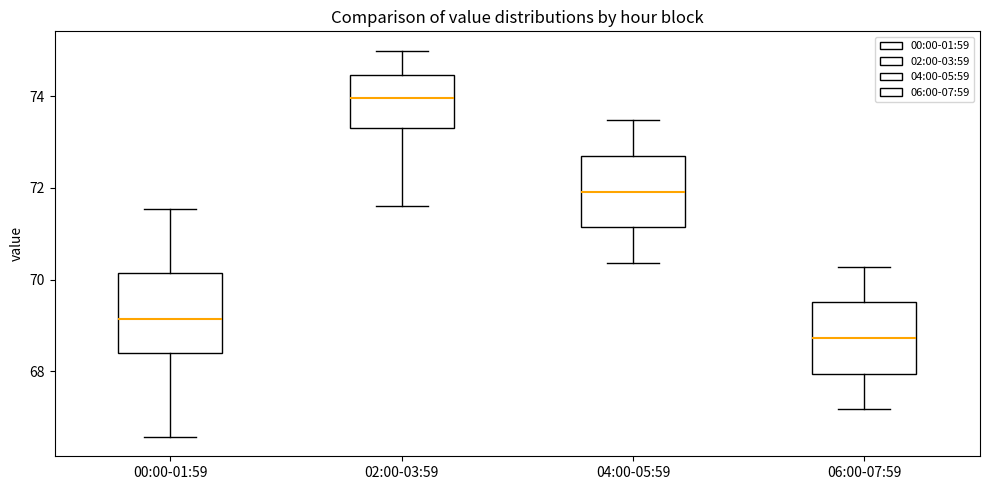

Which box has the lowest median line?

06:00-07:59